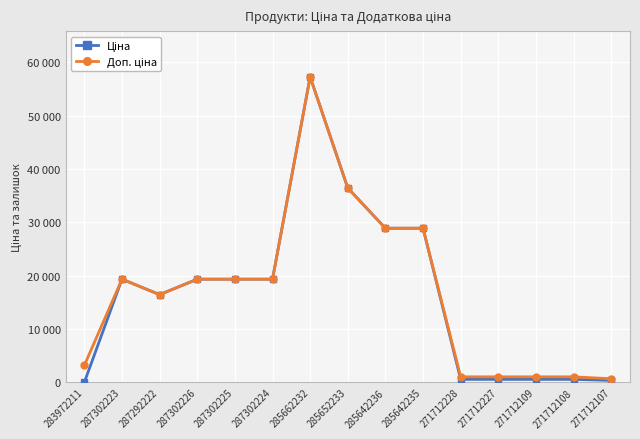

True or false: Ціна has more than 0 points higher than both neighbors.

True